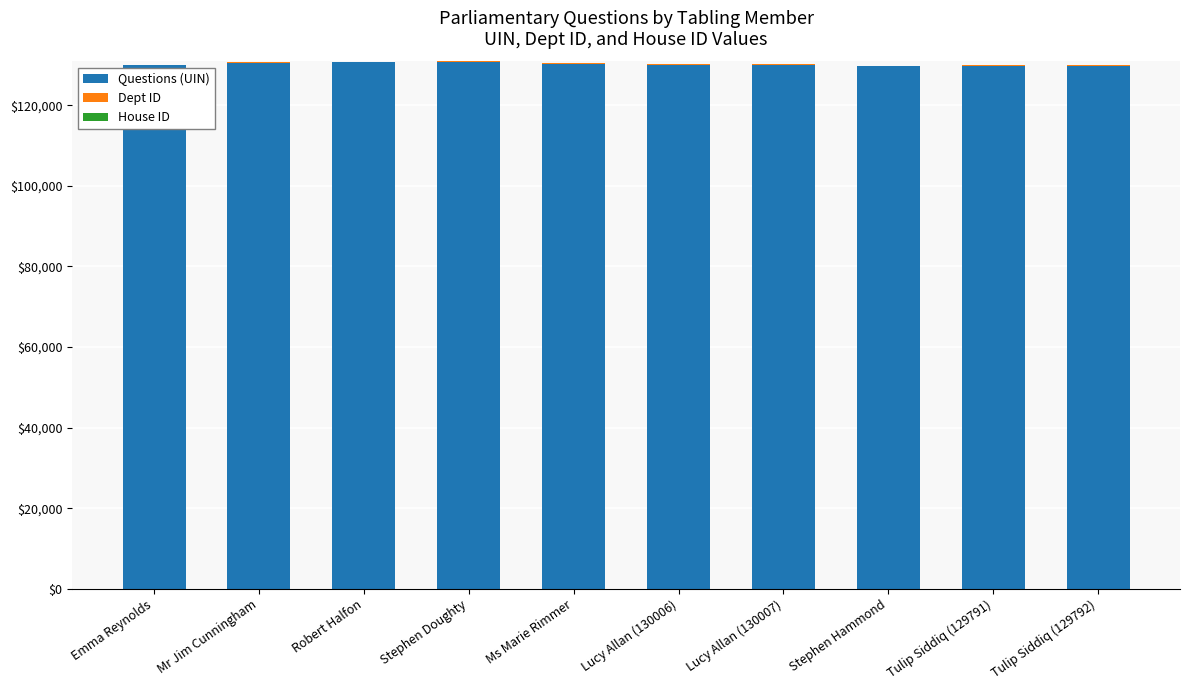

What is the approximate value of Questions (UIN) at Tulip Siddiq (129791), to the nearest 100?

129800